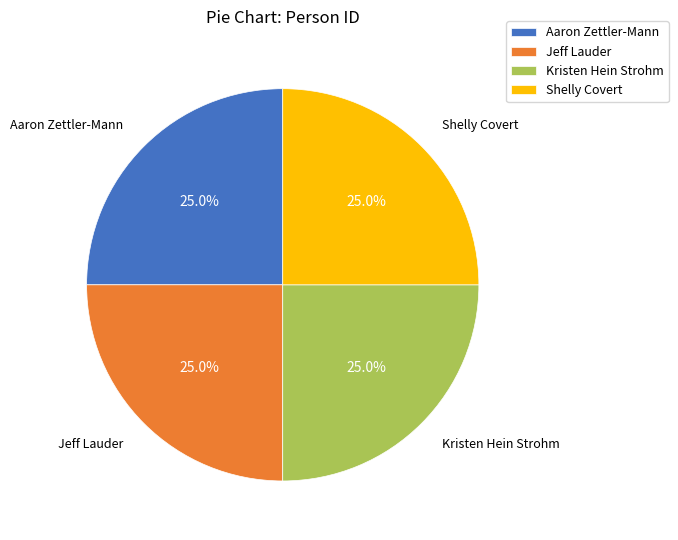

To the nearest percent, what percentage of the pie is Aaron Zettler-Mann?

25%